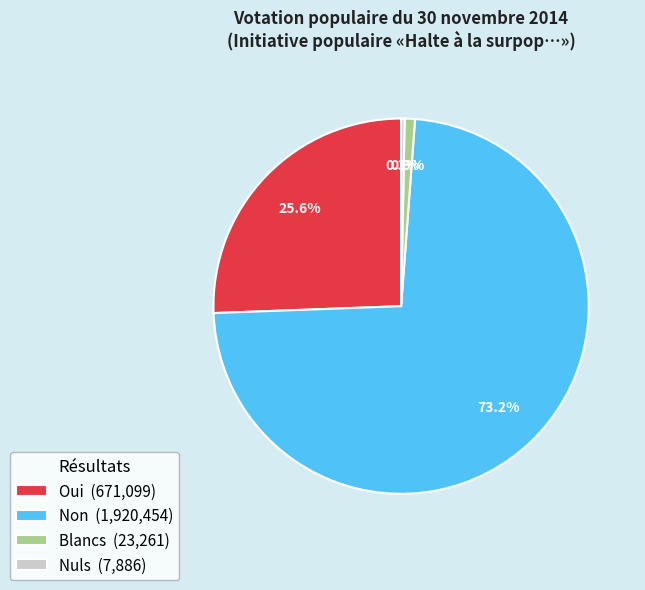

Between Nuls and Blancs, which is larger?

Blancs